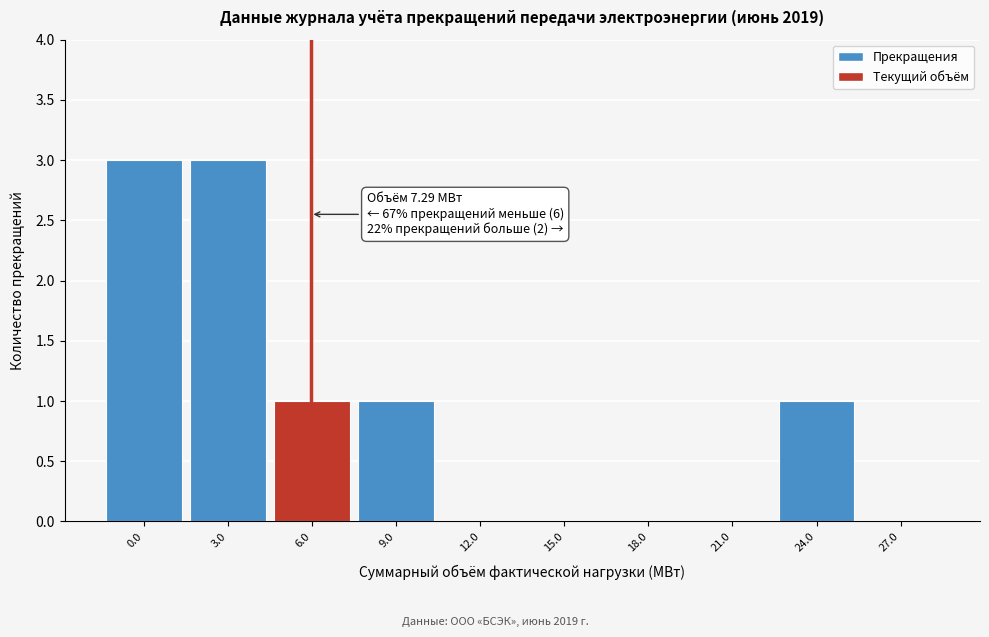

Reading left to right, extract all data points from this chart.

0.0=3	3.0=3	6.0=1	9.0=1	12.0=0	15.0=0	18.0=0	21.0=0	24.0=1	27.0=0